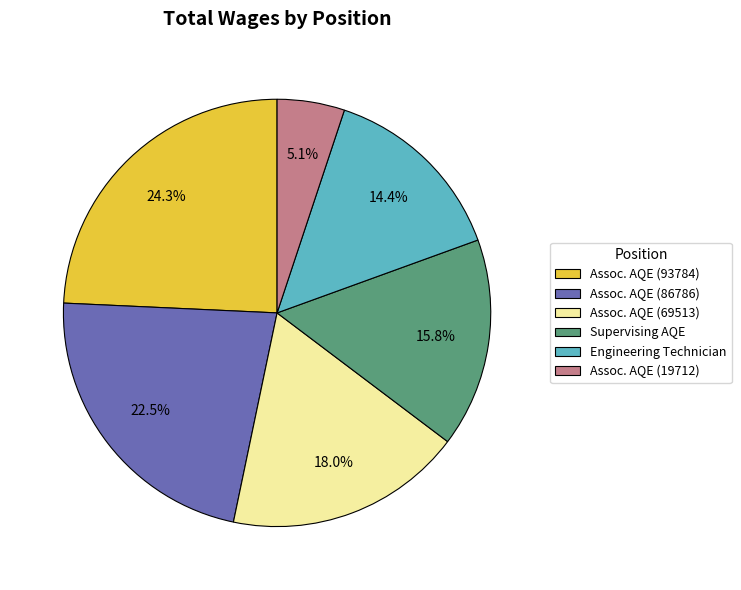

Count the number of slices in the pie.

6